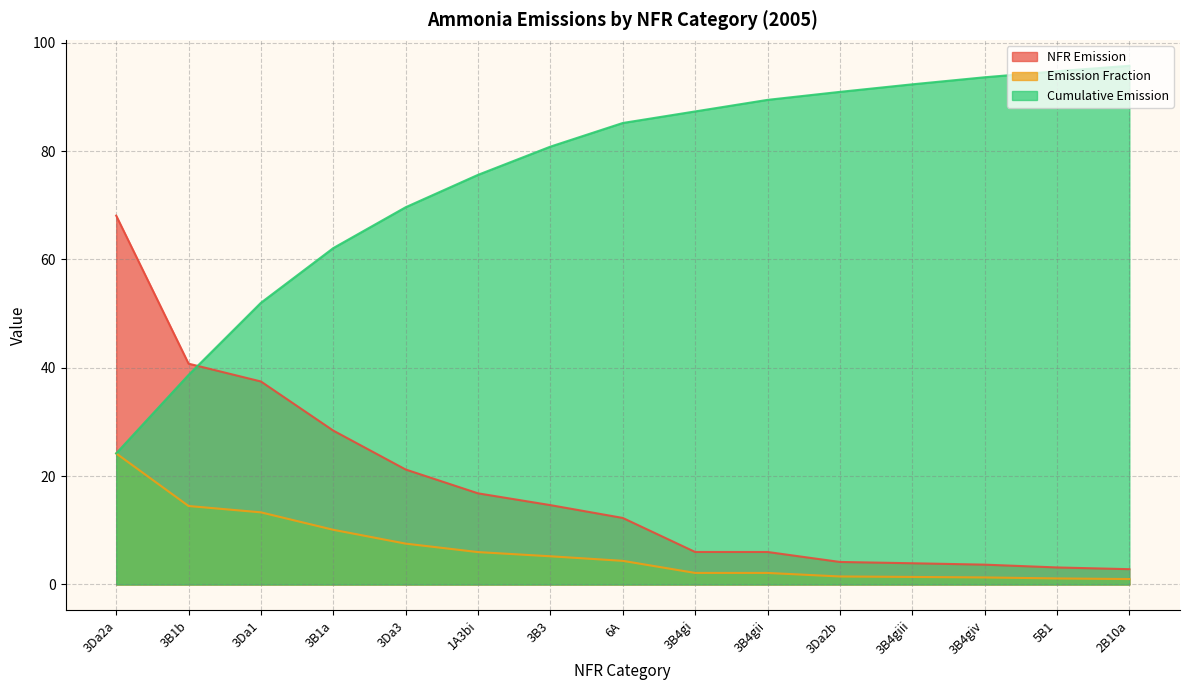

What is the total value across all series at 5B1?

99.0